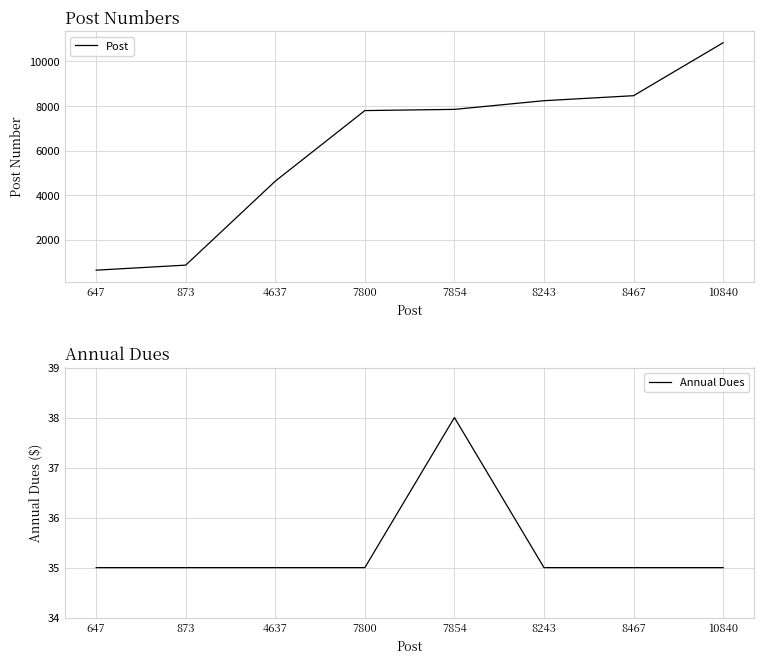

Which label corresponds to the smallest value in the chart?

647